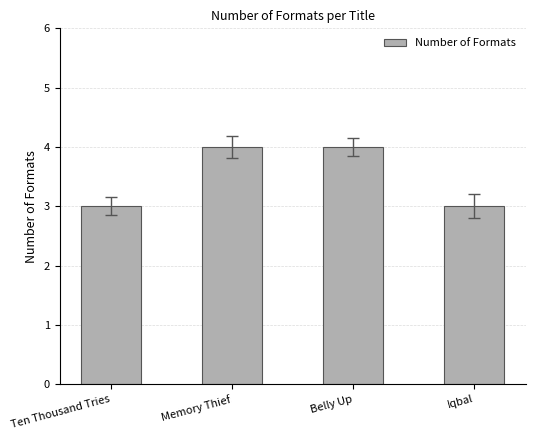

What value does the data have at Belly Up?

4